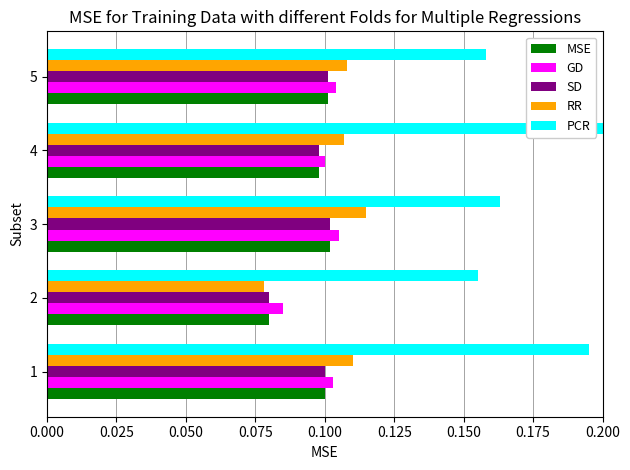

True or false: GD has a value of 0.2 at 3.

False